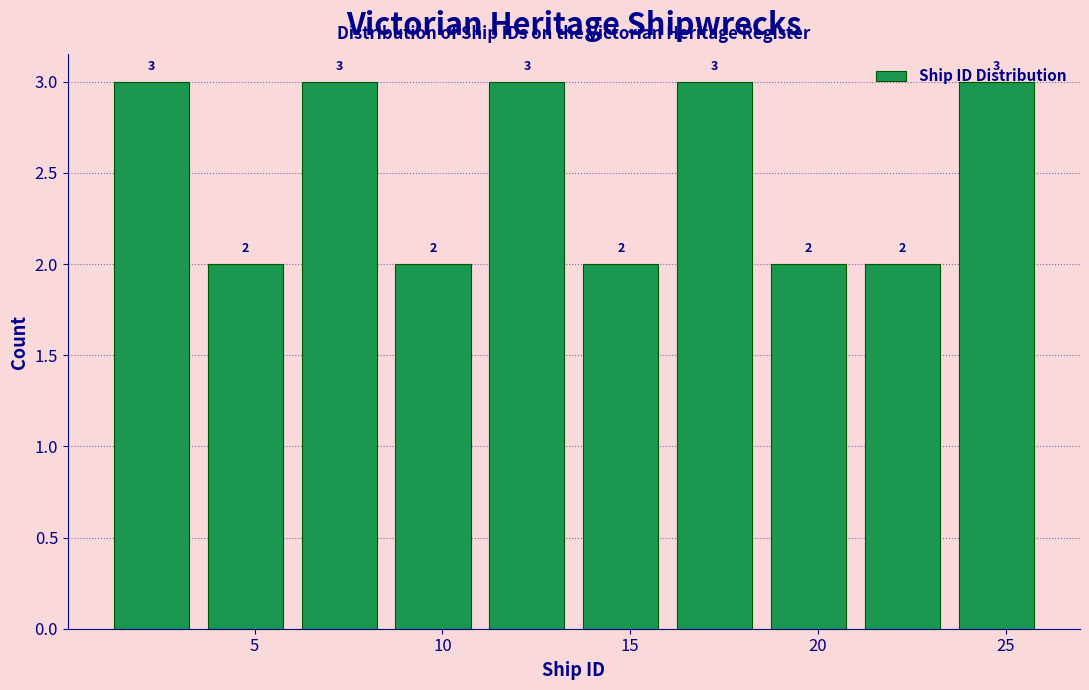

Reading left to right, list every bar in this chart as the range it spans on the x-axis followed by its height.

1.0 to 3.5: 3
3.5 to 6.0: 2
6.0 to 8.5: 3
8.5 to 11.0: 2
11.0 to 13.5: 3
13.5 to 16.0: 2
16.0 to 18.5: 3
18.5 to 21.0: 2
21.0 to 23.5: 2
23.5 to 26.0: 3